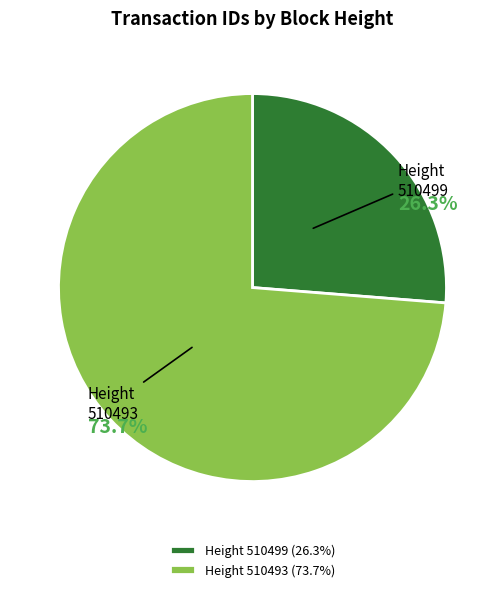

What portion of the pie excludes Height 510493?

26.3%